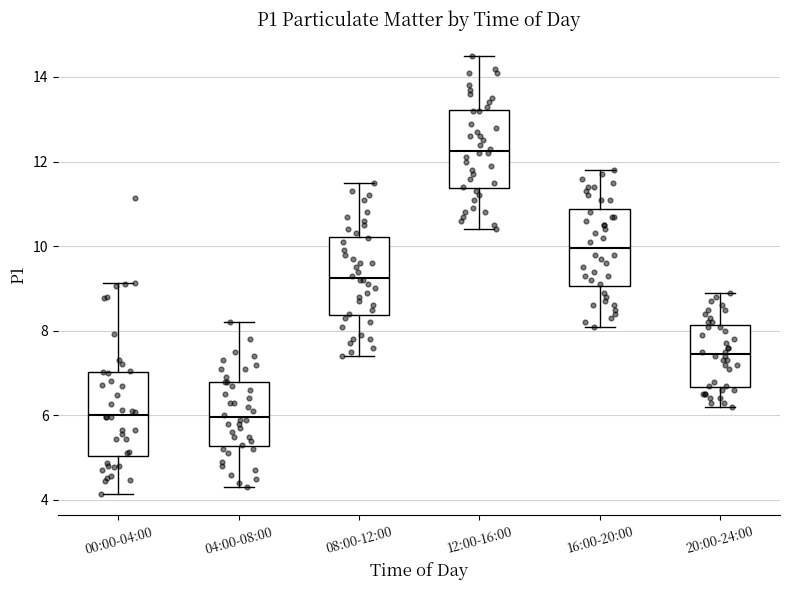

Which box has the highest median line?

12:00-16:00